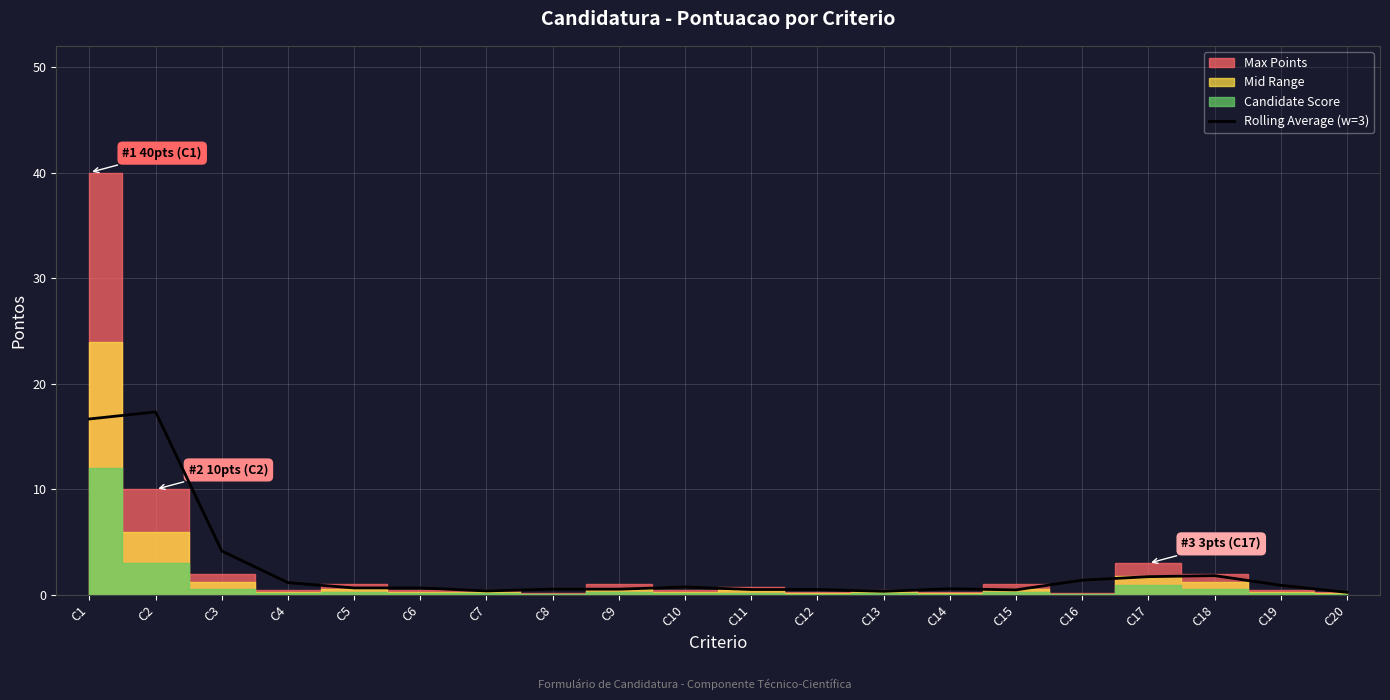

The Rolling Average (w=3) series shows 0.7 at C6. True or false?

True